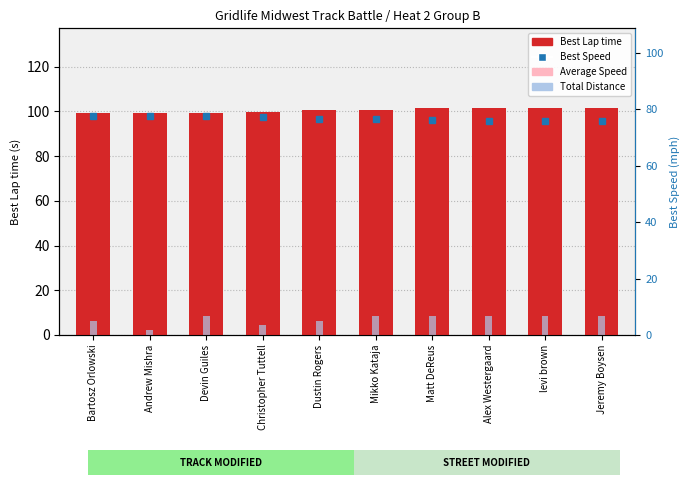

At how many categories does at least one series exceed 70?

10